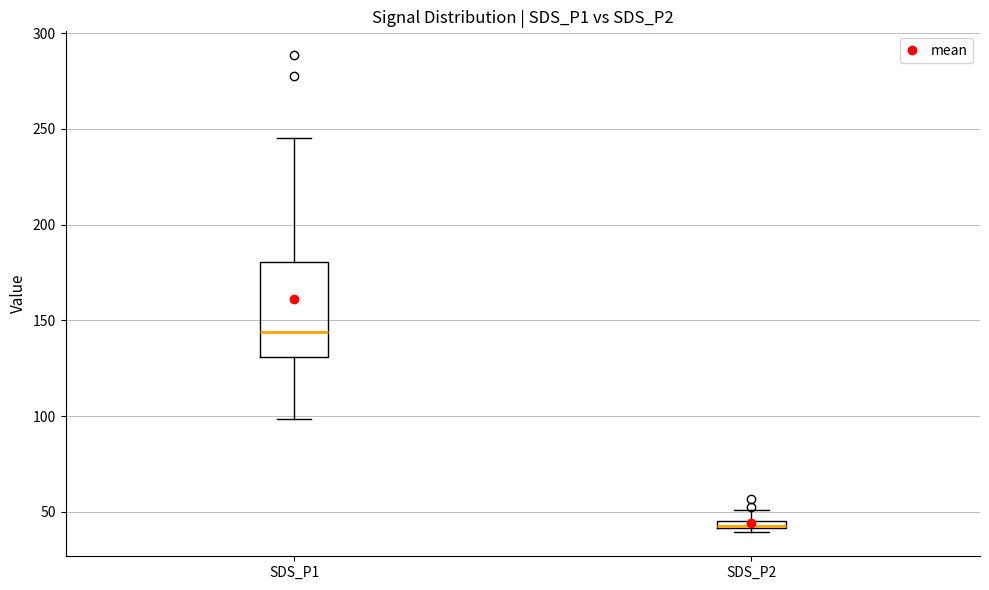

Comparing the boxes themselves (not the whiskers), which one is the tallest?

SDS_P1